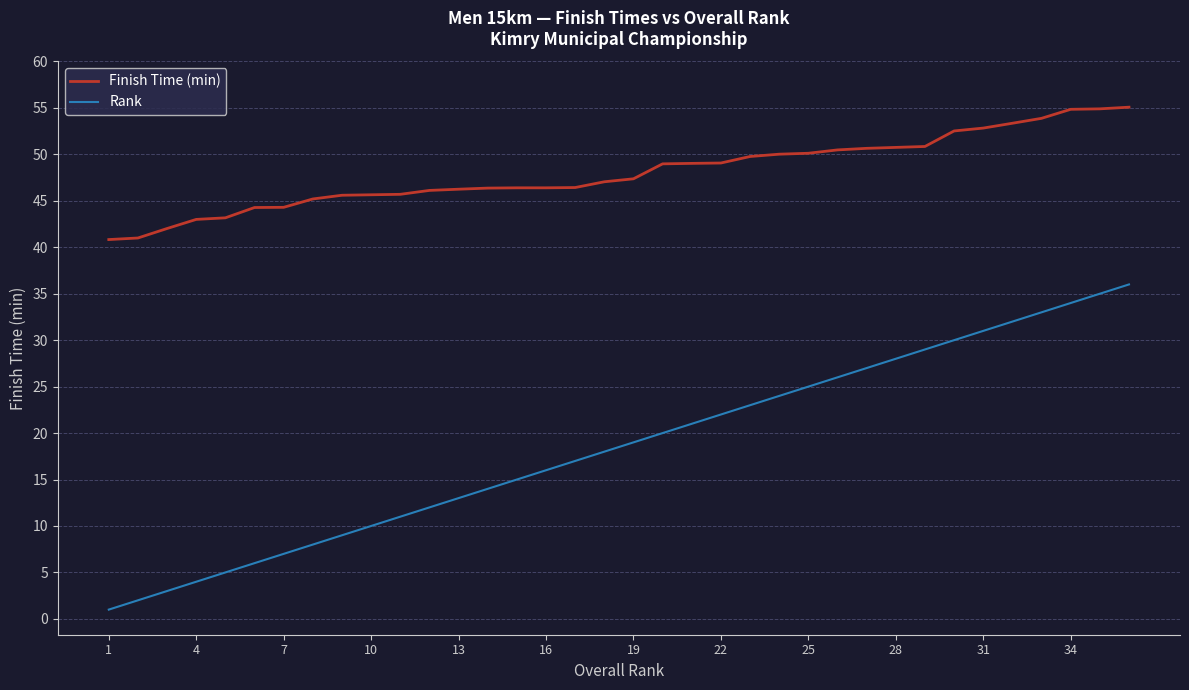

Which series has the largest total across all categories?

Finish Time (min)